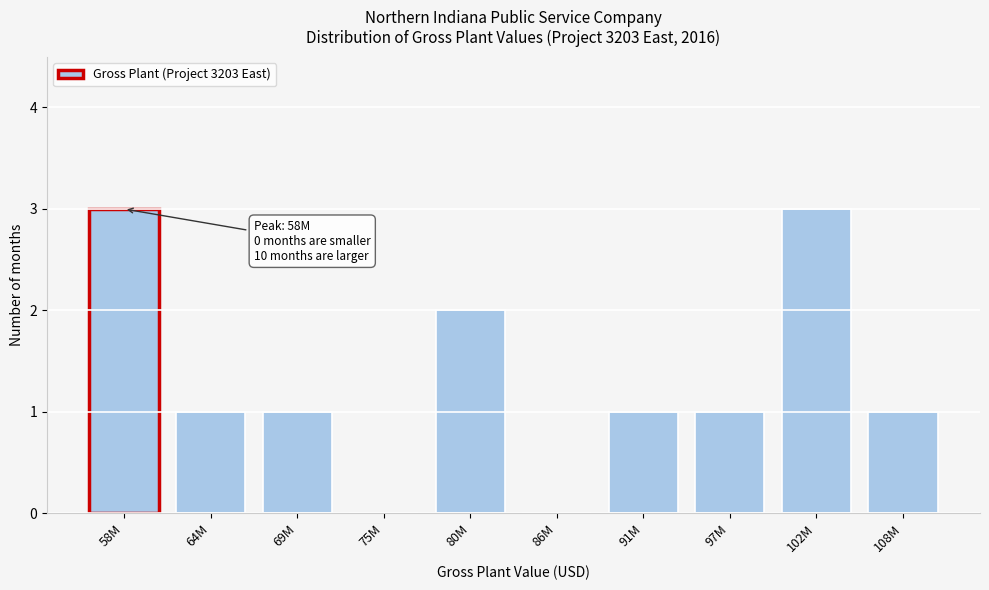

Reading left to right, extract all data points from this chart.

58M=3	64M=1	69M=1	75M=0	80M=2	86M=0	91M=1	97M=1	102M=3	108M=1